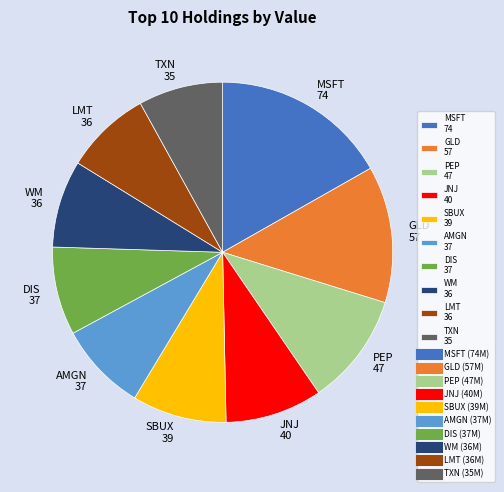

Which category has the biggest portion of the pie?

MSFT